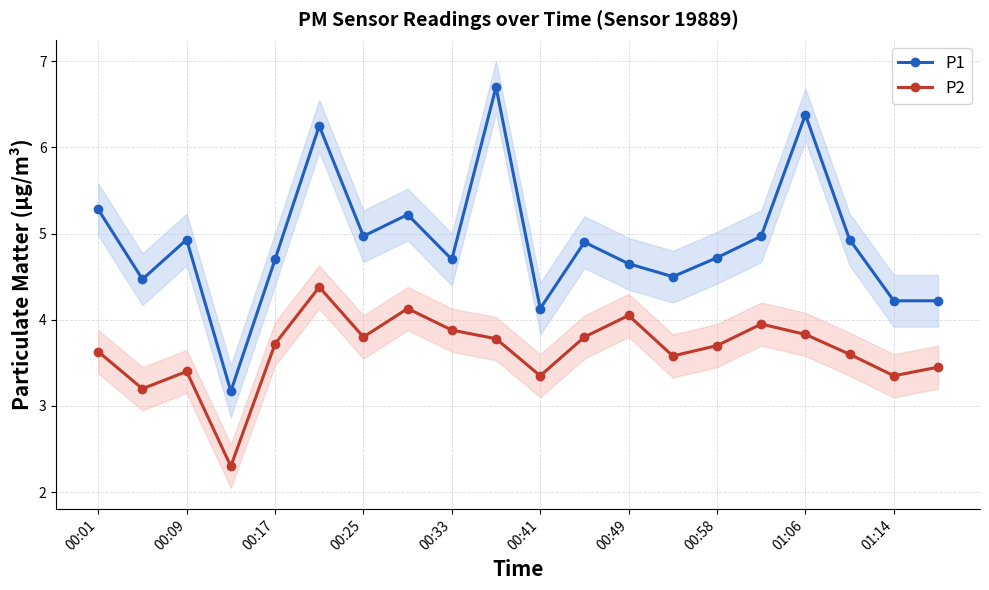

Where is the first local maximum for P1?

00:09